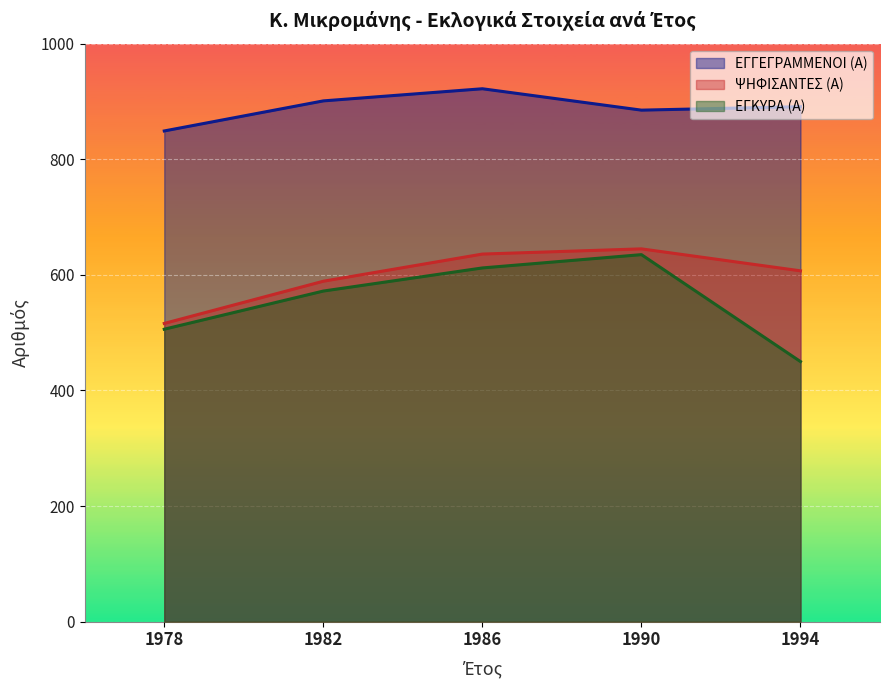

The ΕΓΚΥΡΑ (Α) series shows 260 at 1978. True or false?

False